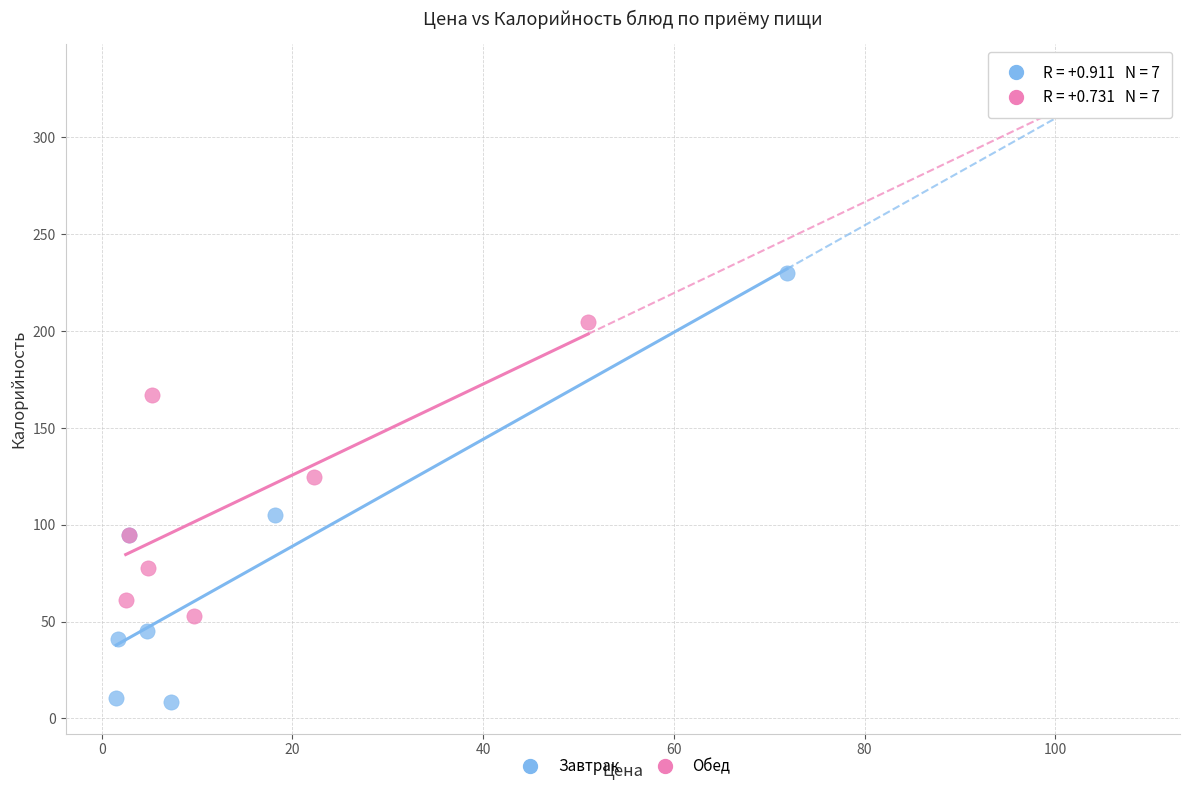

Which series contains the lowest Y value?

Завтрак